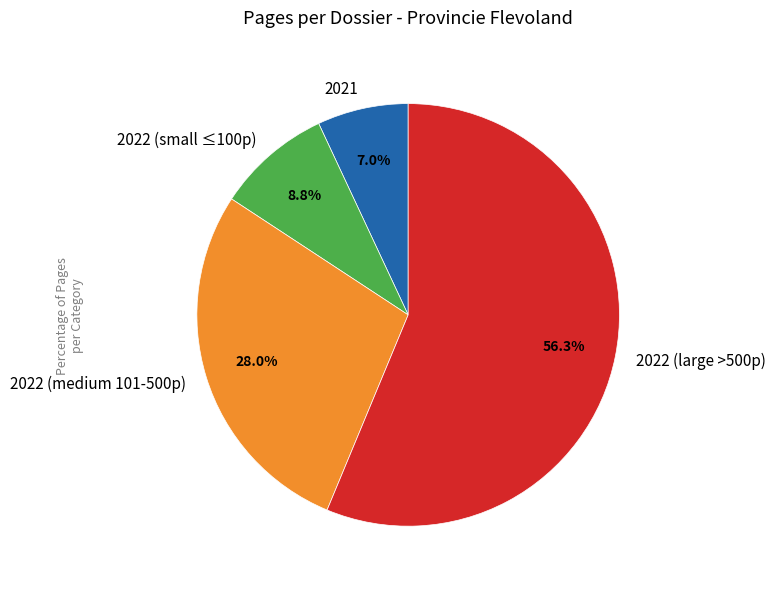

Is there a majority slice in this chart?

Yes